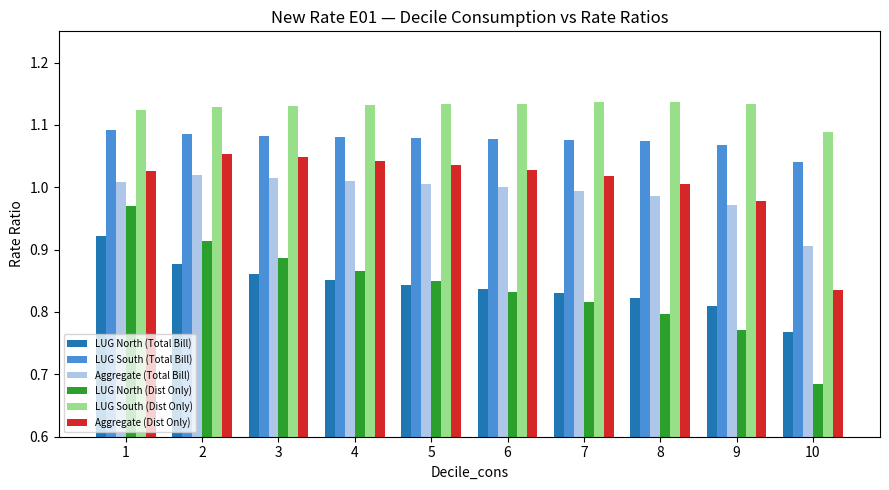

The LUG North (Total Bill) series shows 1.3 at 3. True or false?

False